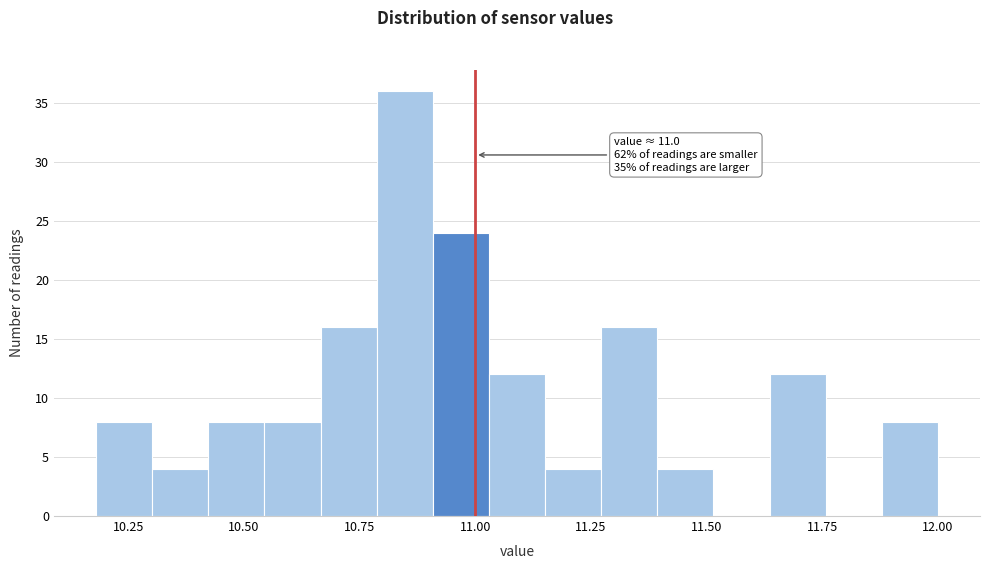

Read against the x-axis, roughly where is the centre of the tallest bar?

10.85